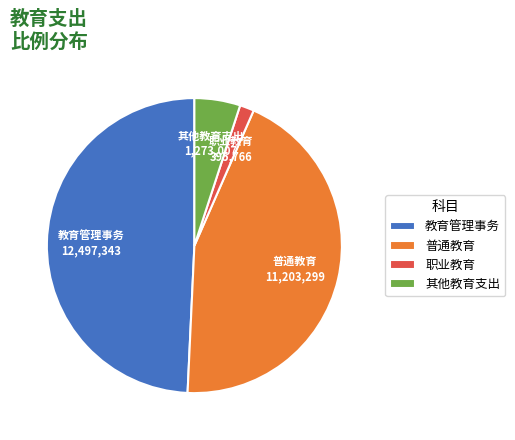

Which slice is the smallest?

职业教育